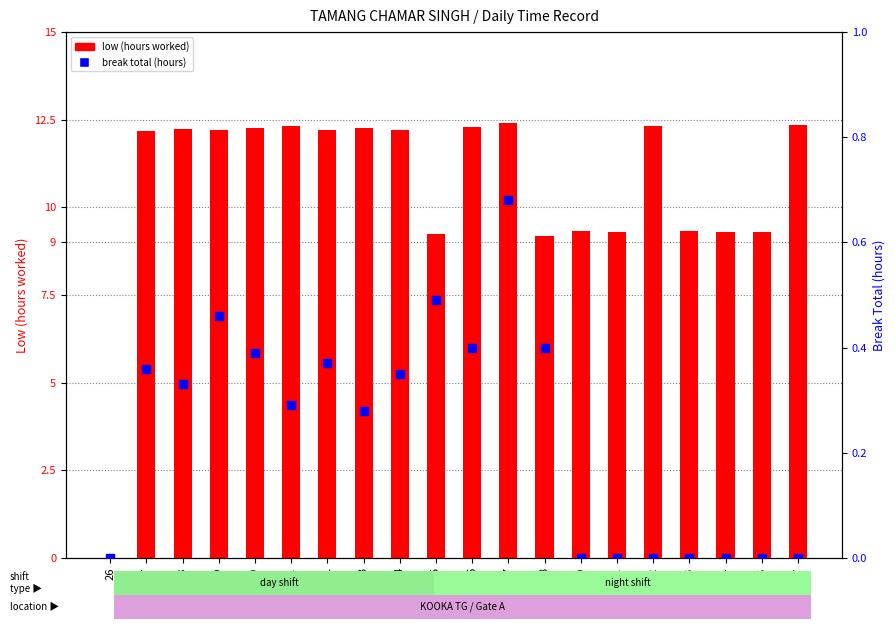

Which series reaches the maximum Y coordinate?

low (hours worked)